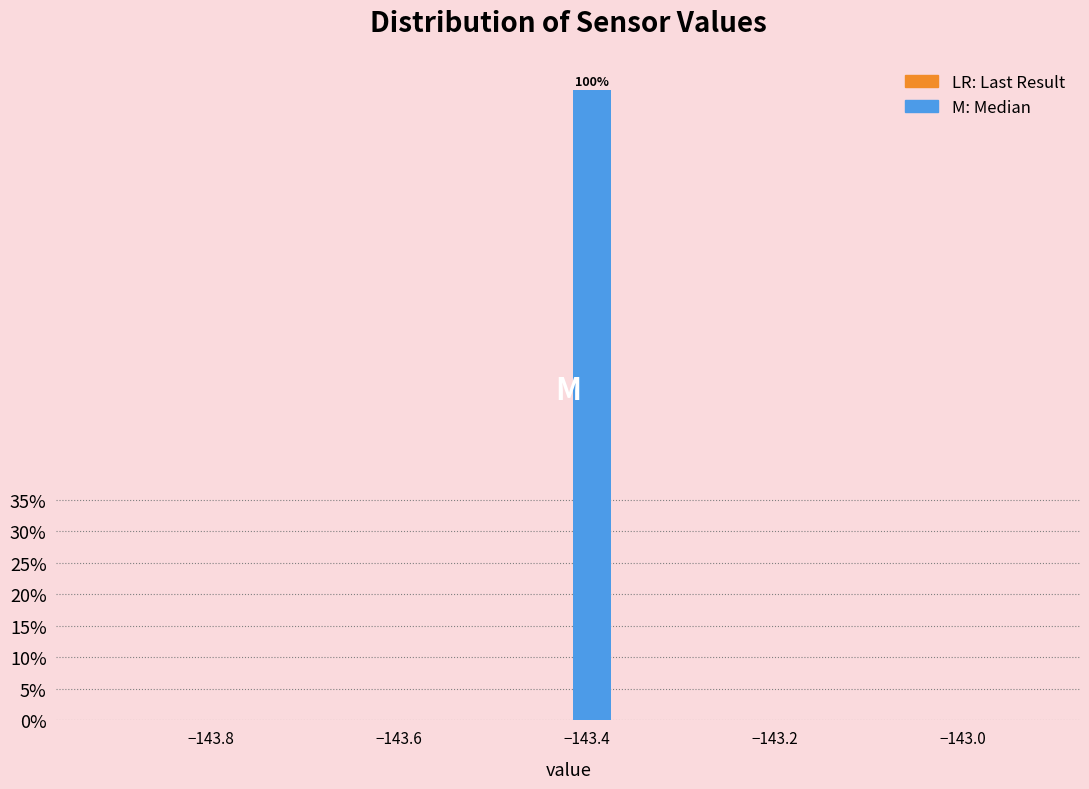

Around what value on the x-axis is the tallest bar? Give the approximate position of its centre, as read against the axis.

-143.40